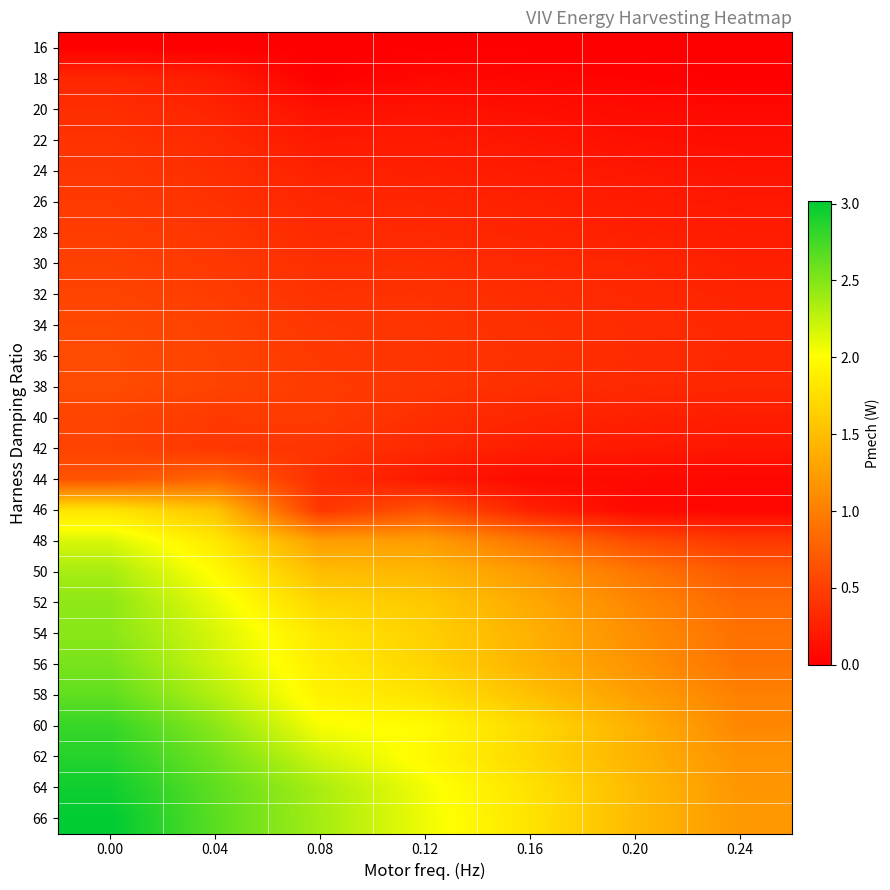

Rank the series at 0.04 from lowest to highest value.

16, 18, 20, 22, 24, 26, 28, 42, 30, 40, 32, 34, 36, 38, 44, 46, 48, 50, 52, 54, 56, 58, 60, 62, 64, 66